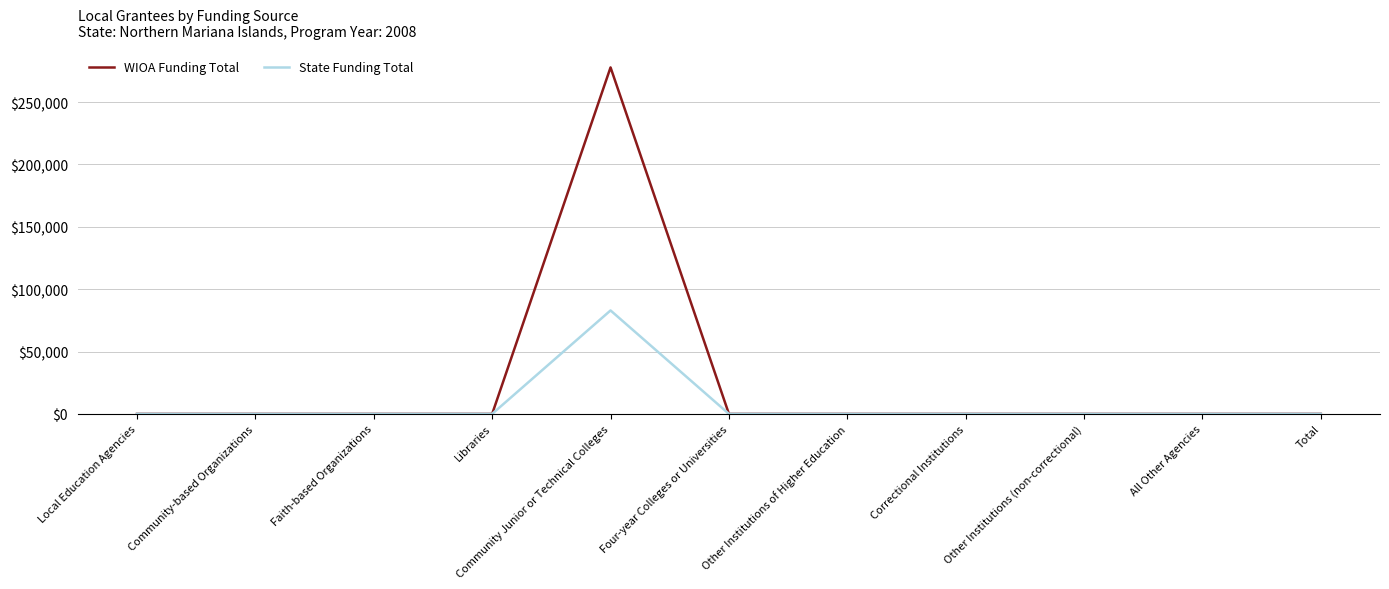

At how many categories does at least one series exceed 53297?

1